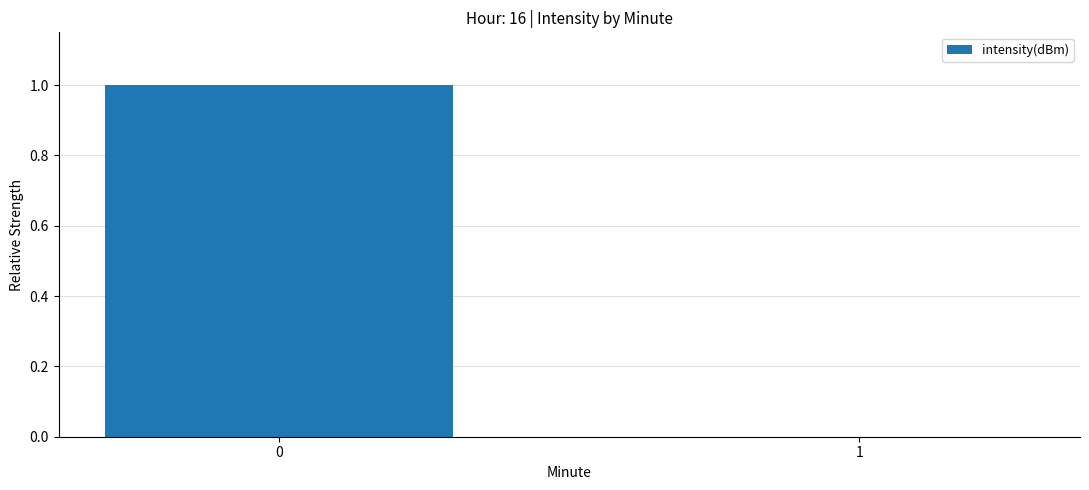

What is the maximum value shown in the chart?

1